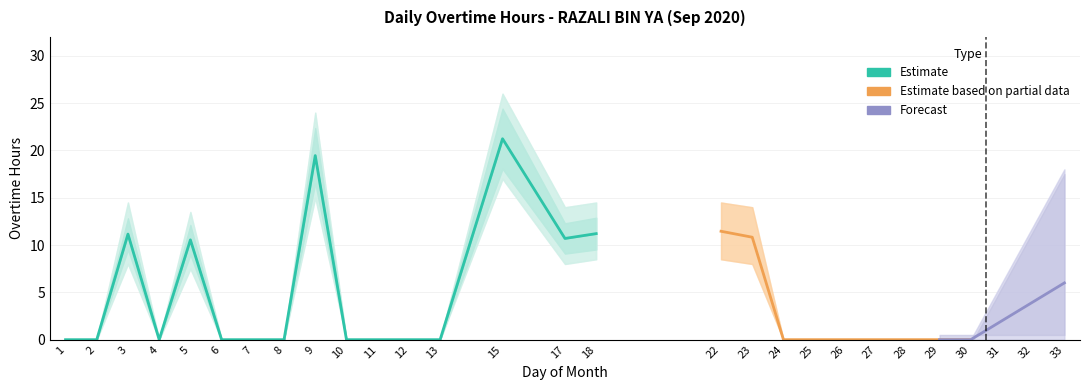

How many points are higher than both their immediate neighbors (excluding endpoints)?

5